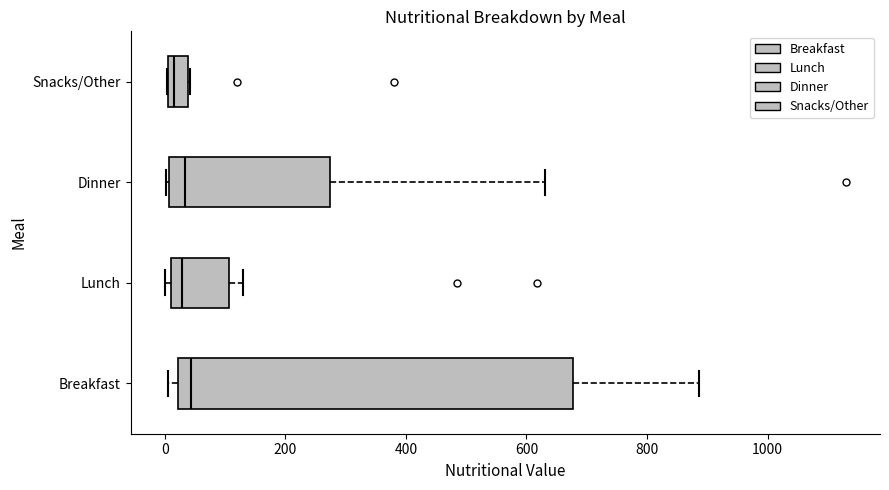

Which box is the widest, from its left edge to its right edge?

Breakfast